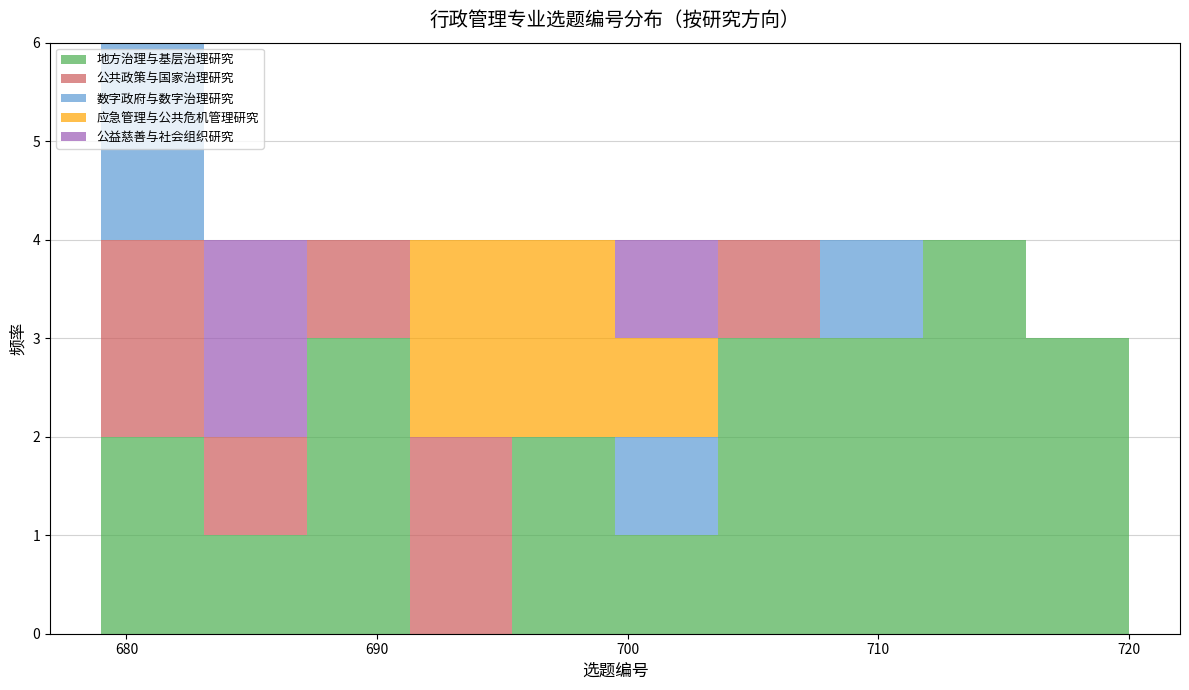

Which range on the x-axis has the tallest stacked bar (by total height)?

679.0 to 683.1